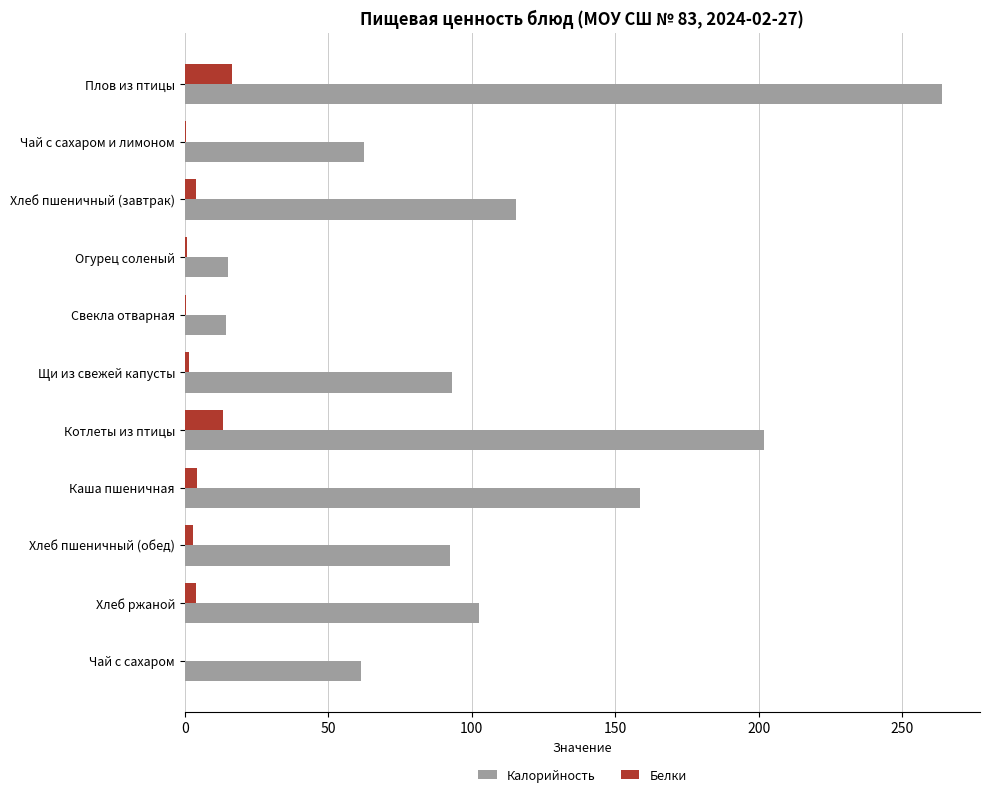

Which series changed the most between Чай с сахаром и лимоном and Хлеб ржаной?

Калорийность